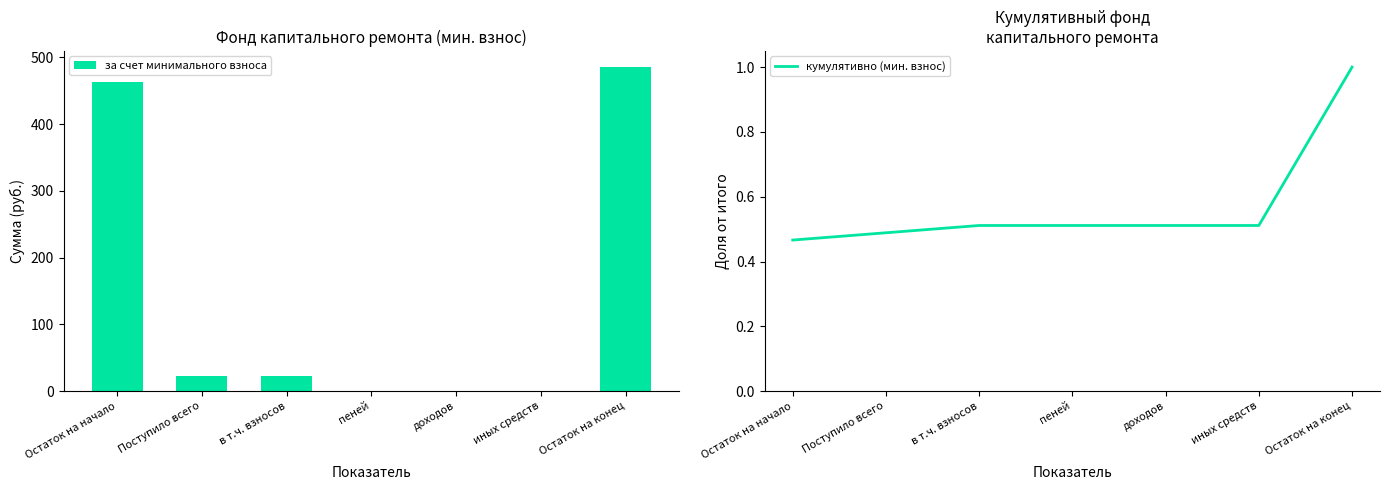

Count the number of data series in this chart.

2